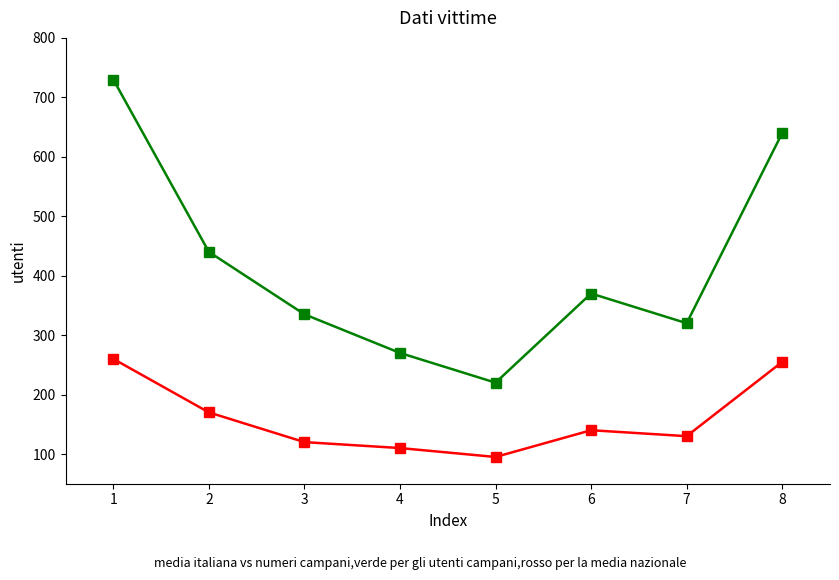

What is the difference between the highest and lowest values at 1?

470